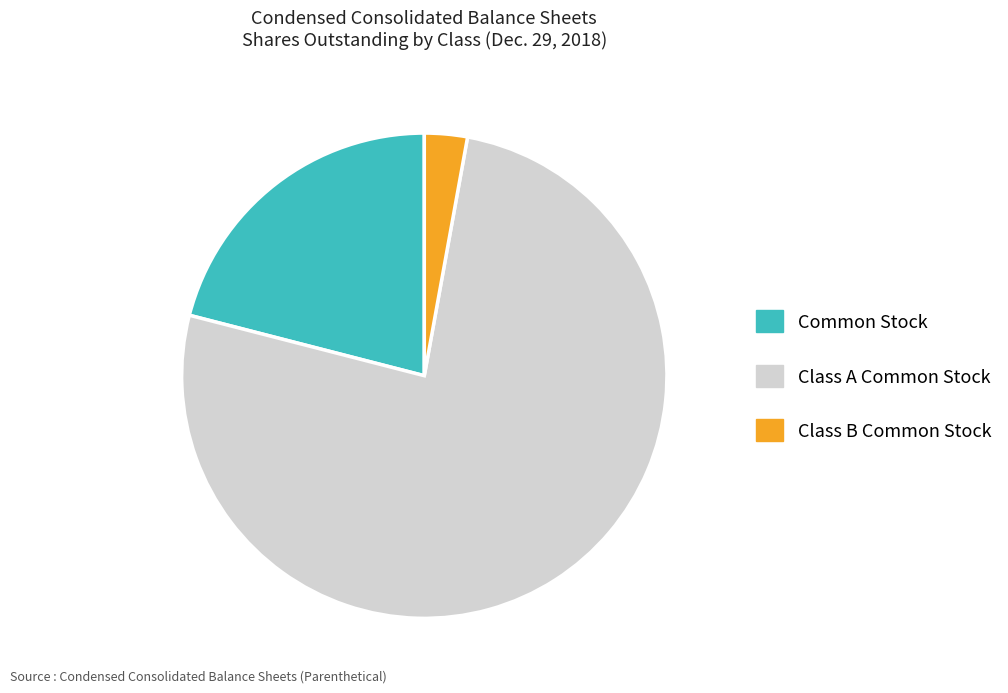

True or false: Class B Common Stock accounts for 13% of the total.

False